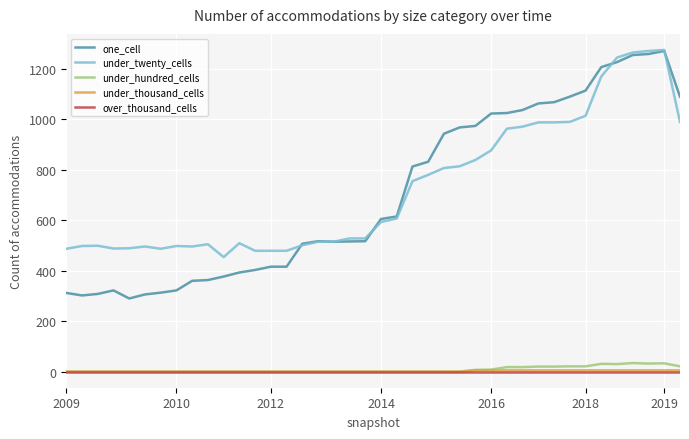

Which series has the largest range (max minus min)?

one_cell